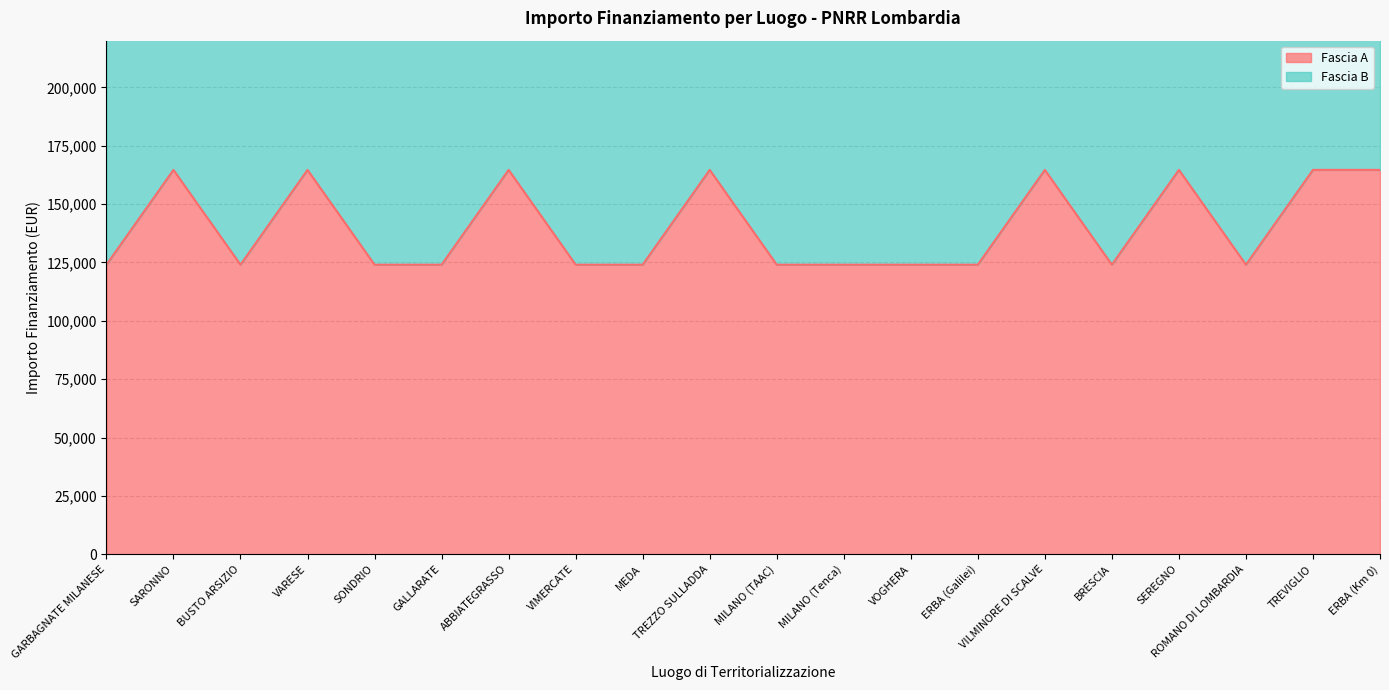

Reading left to right, extract all data points from this chart.

GARBAGNATE MILANESE=124044.6	SARONNO=164644.2	BUSTO ARSIZIO=124044.6	VARESE=164644.2	SONDRIO=124044.6	GALLARATE=124044.6	ABBIATEGRASSO=164644.2	VIMERCATE=124044.6	MEDA=124044.6	TREZZO SULLADDA=164644.2	MILANO (TAAC)=124044.6	MILANO (Tenca)=124044.6	VOGHERA=124044.6	ERBA (Galilei)=124044.6	VILMINORE DI SCALVE=164644.2	BRESCIA=124044.6	SEREGNO=164644.2	ROMANO DI LOMBARDIA=124044.6	TREVIGLIO=164644.2	ERBA (Km 0)=164644.2